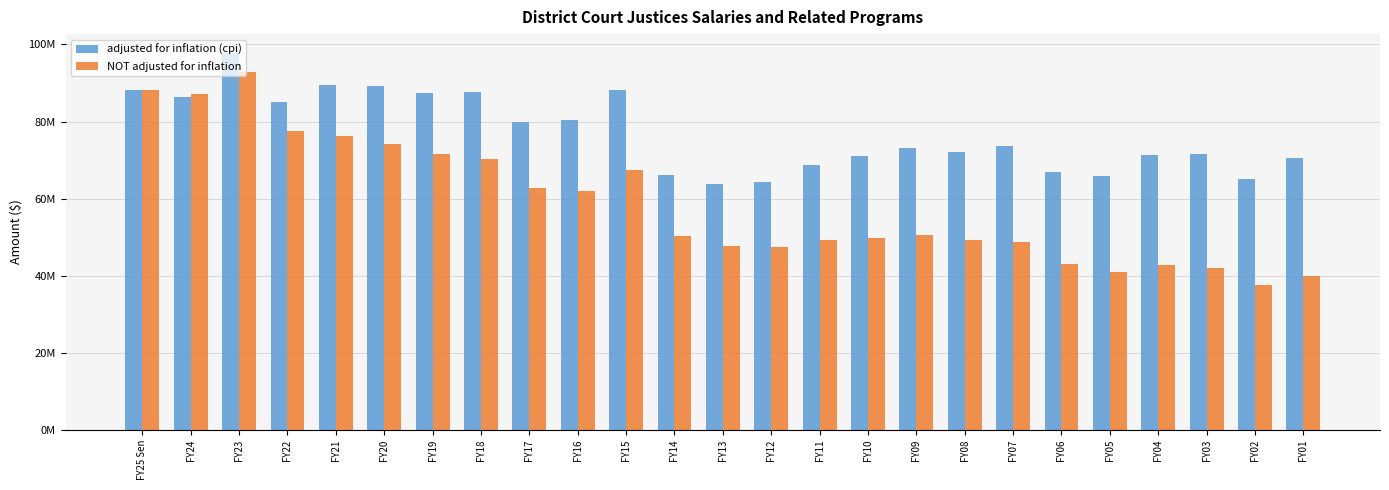

At which label does adjusted for inflation (cpi) first exceed 73012768?

FY25 Sen